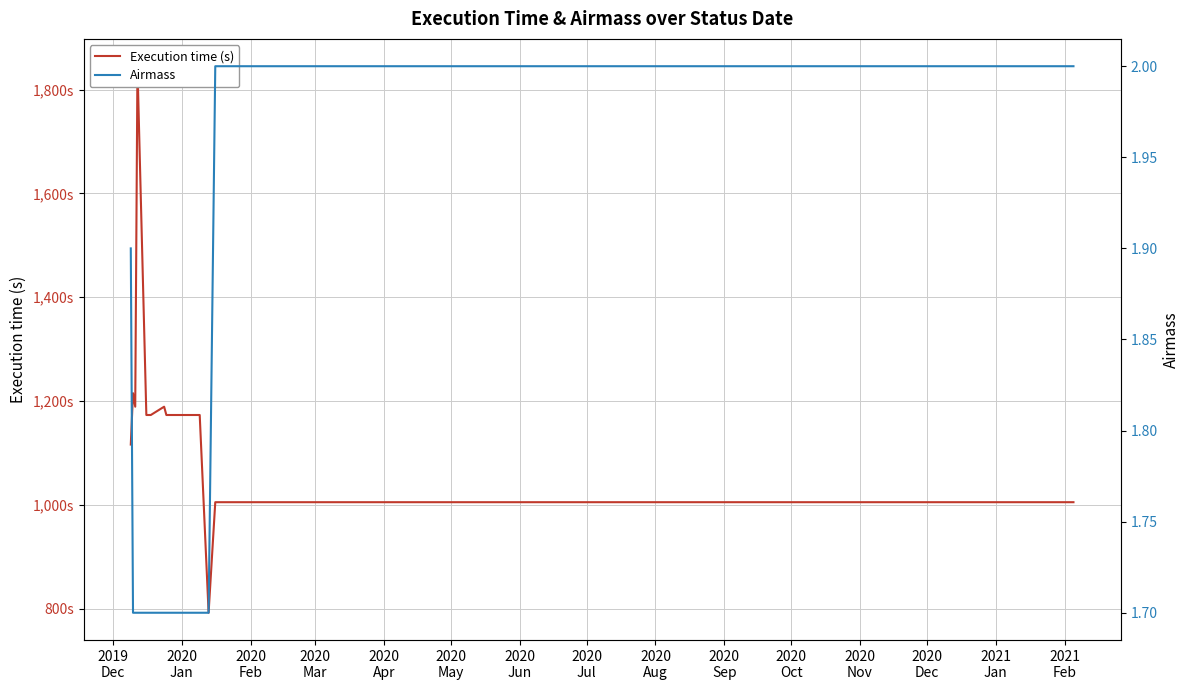

What is the minimum value shown in the chart?

1.7